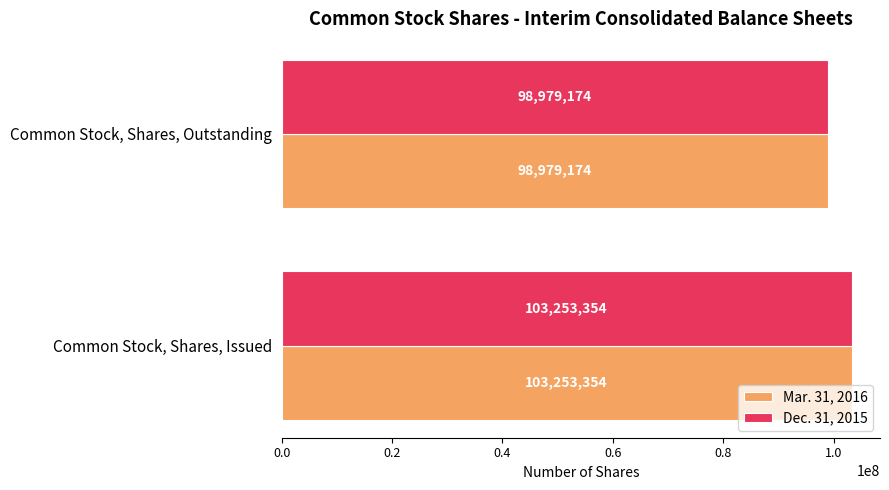

Is it true that Mar. 31, 2016 equals 103253354 at Common Stock, Shares, Issued?

True